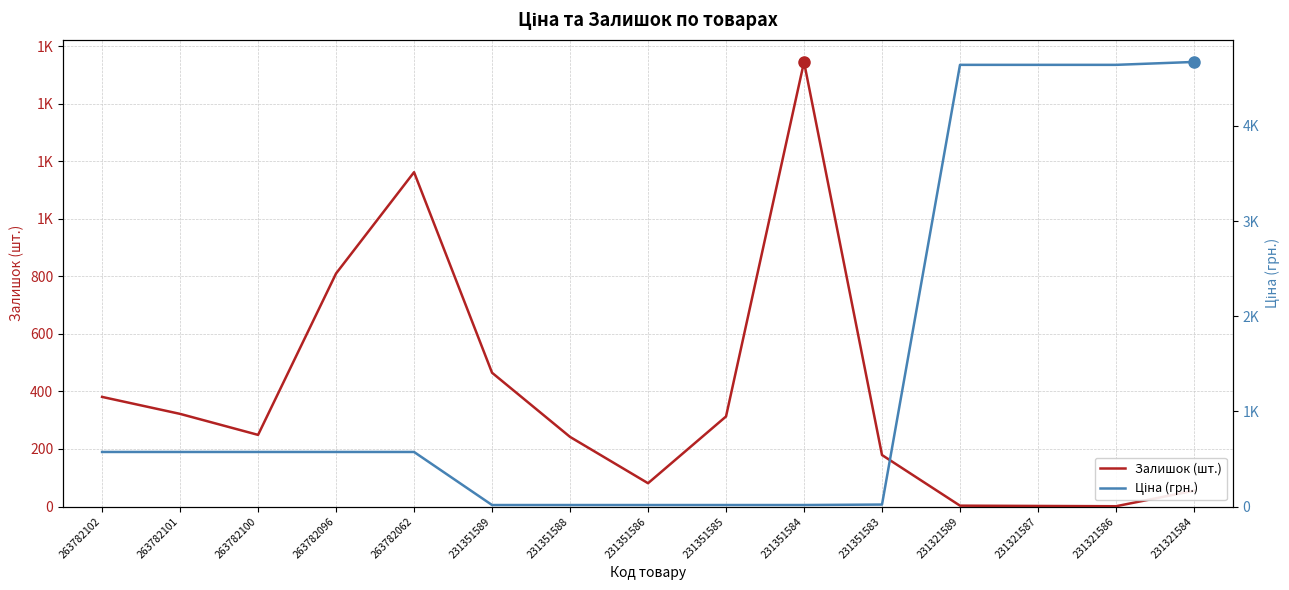

Where does the Ціна (грн.) series first go above 573?

263782102